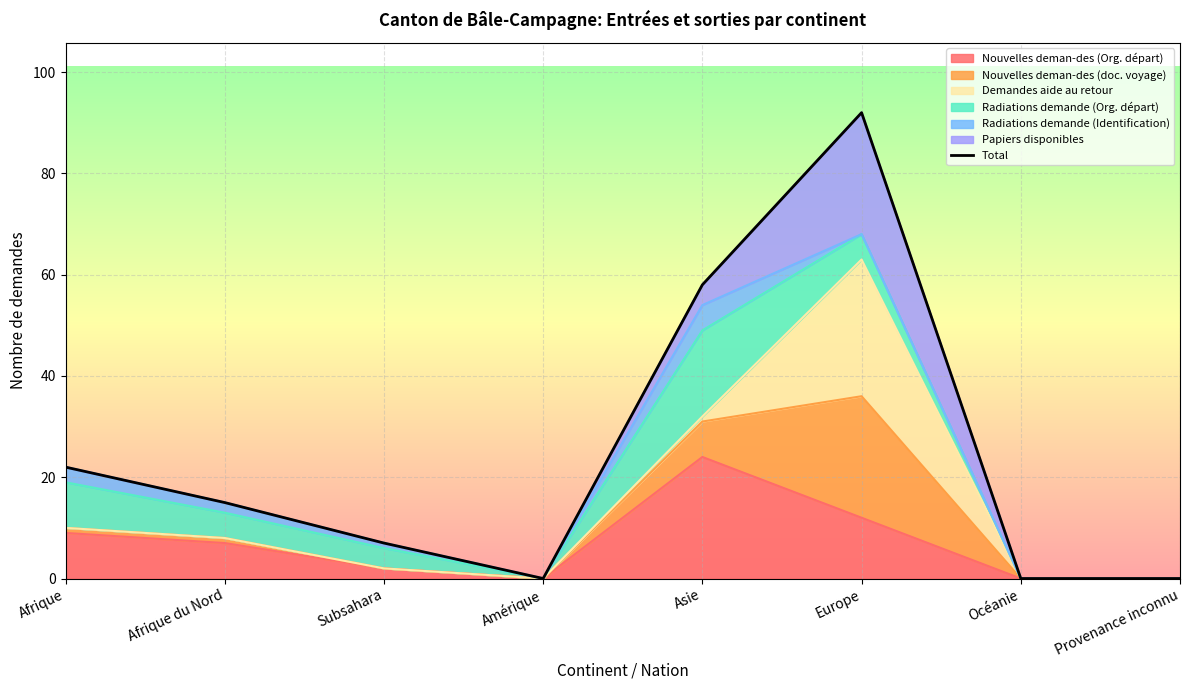

Which category has the lowest value across all series?

Amérique